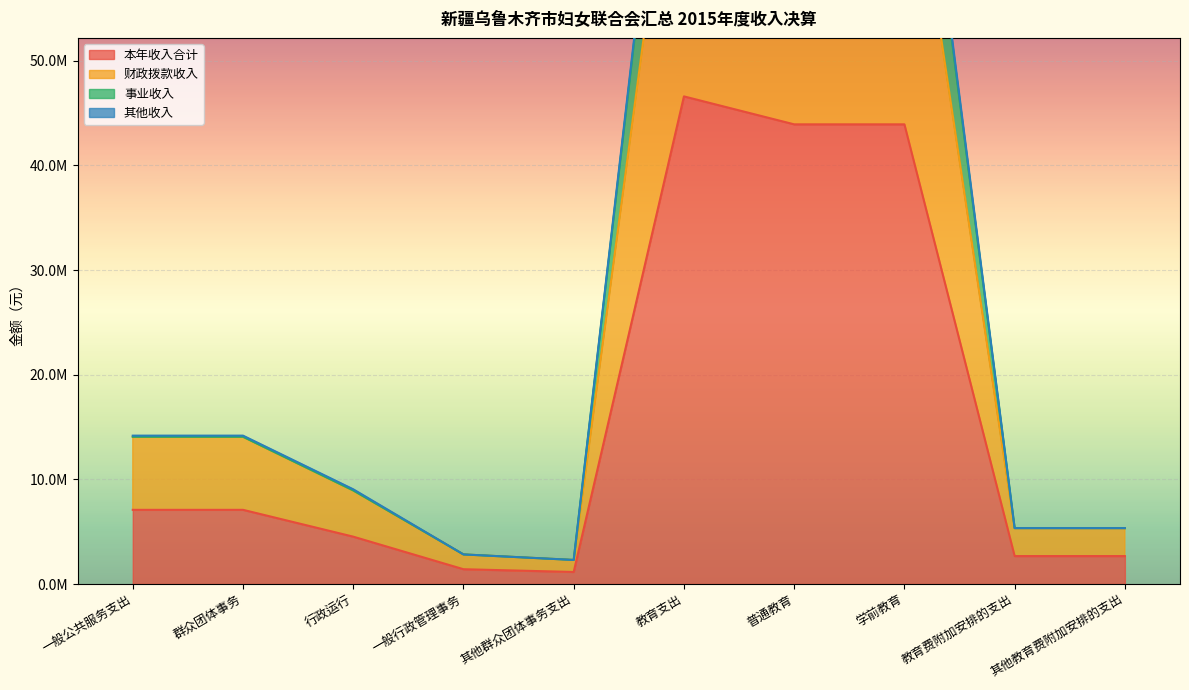

True or false: 事业收入 has more than 2 points higher than both neighbors.

False